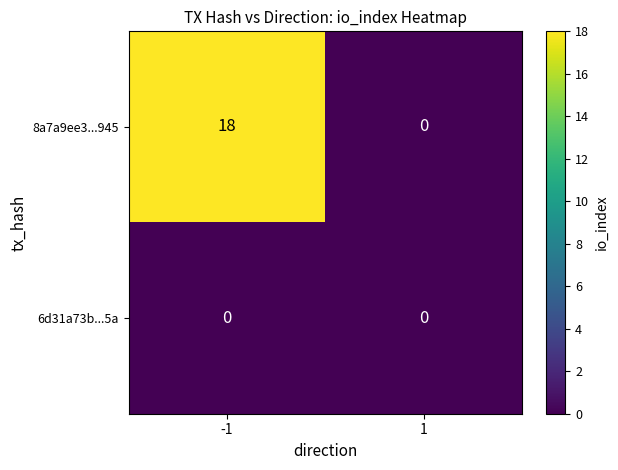

At how many categories does at least one series exceed 10?

1